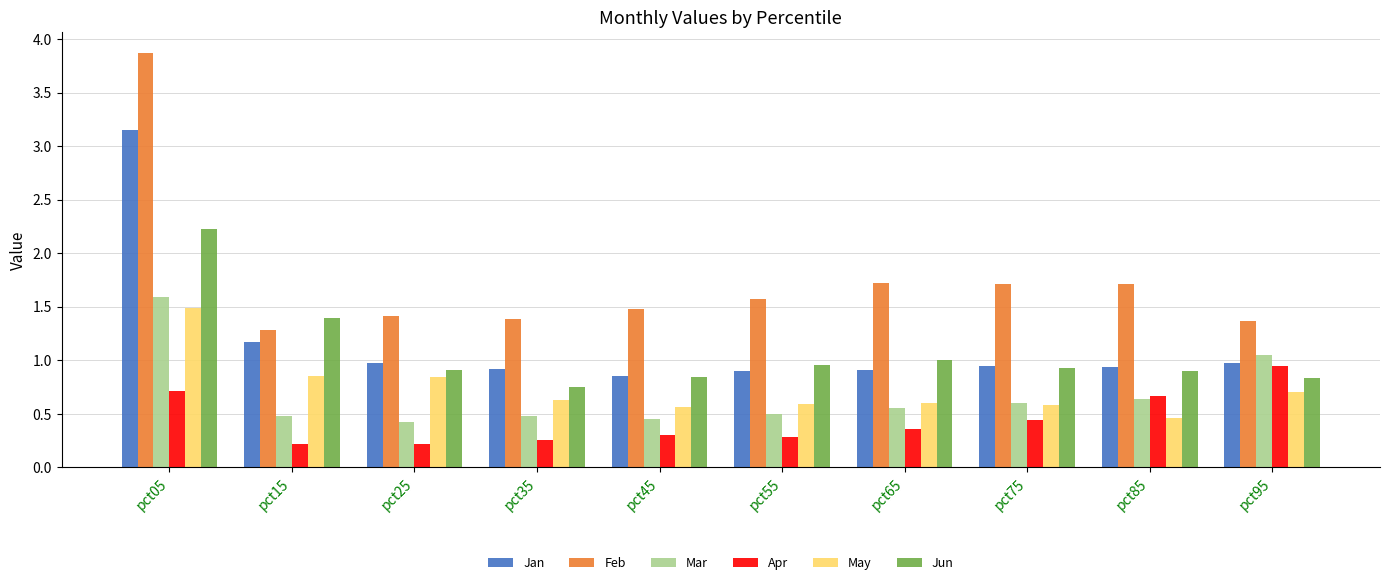

At which category is the sum across all series the highest?

pct05